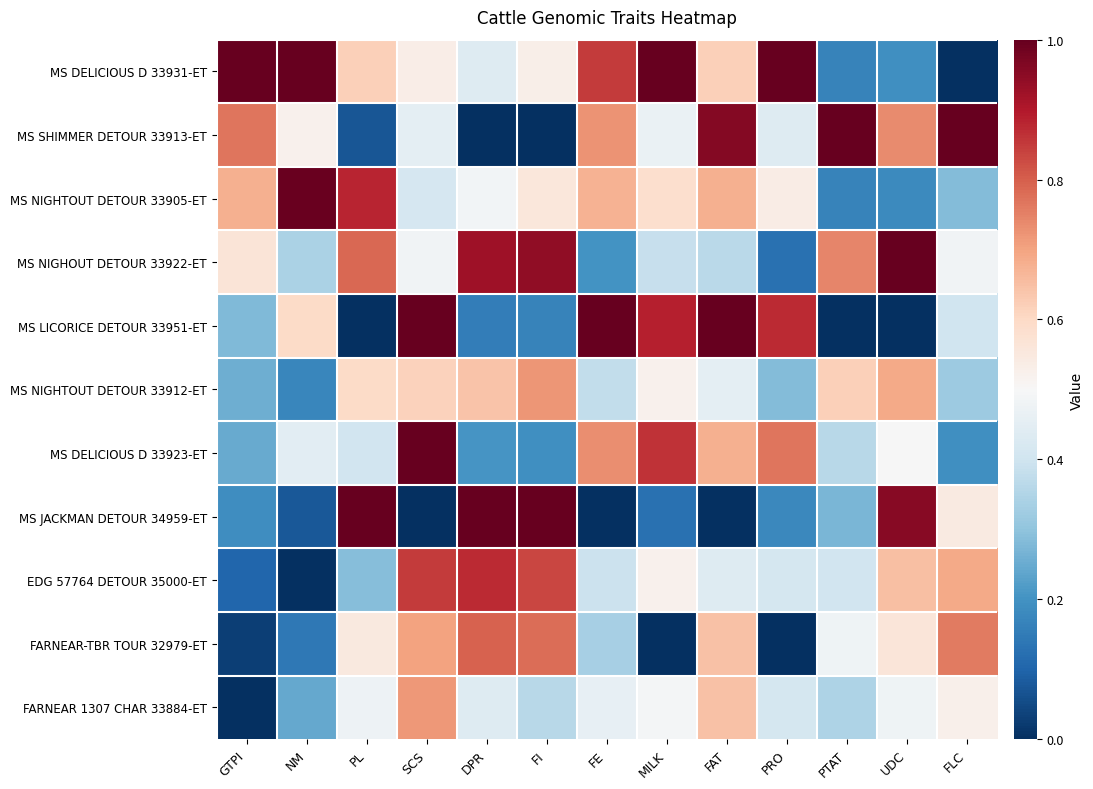

What is the difference between the highest and lowest values at UDC?

1.0